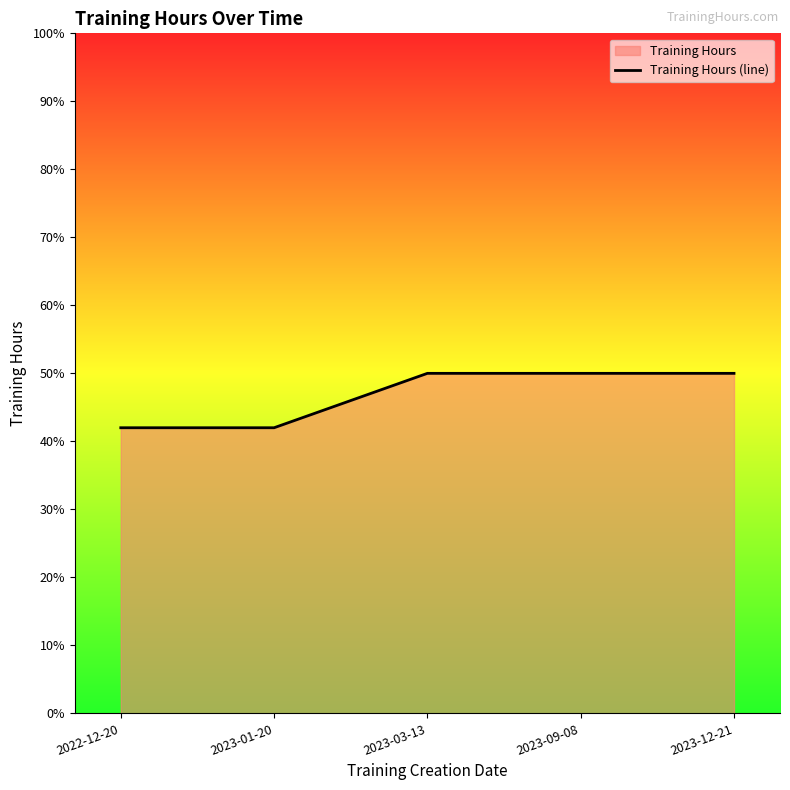

What is the value of the 5th point from the left?

0.5